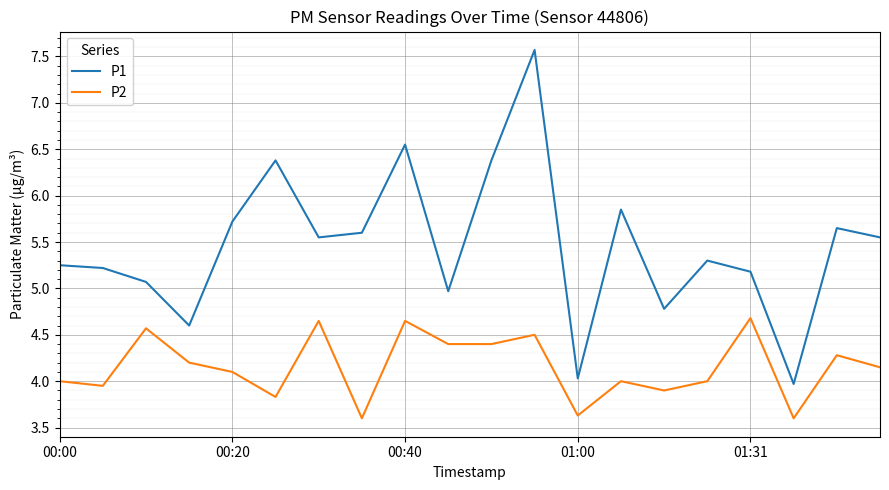

What is the minimum value shown in the chart?

3.6